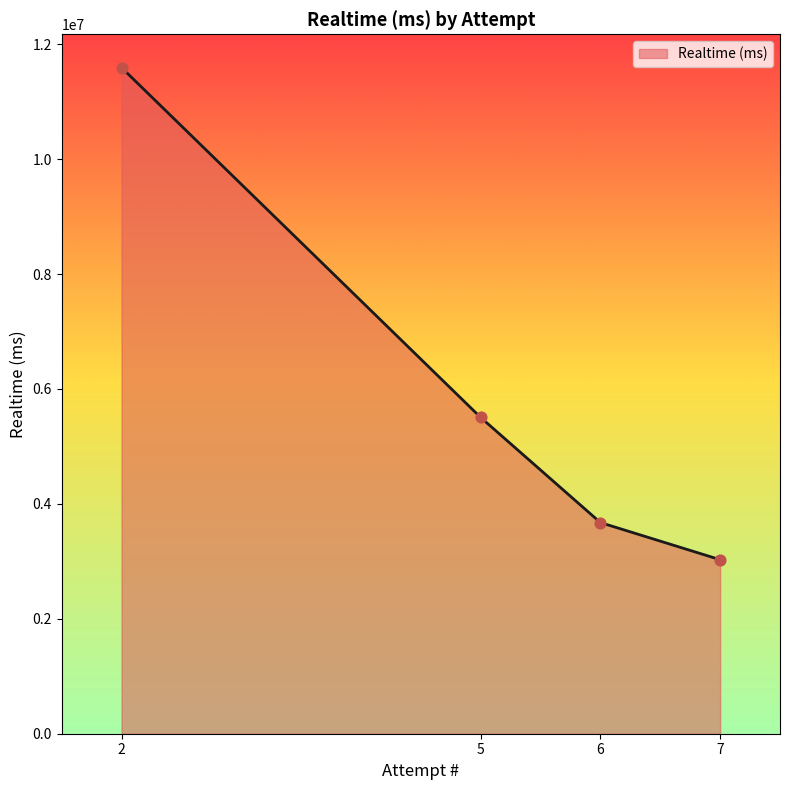

Between 7 and 6, which is larger?

6